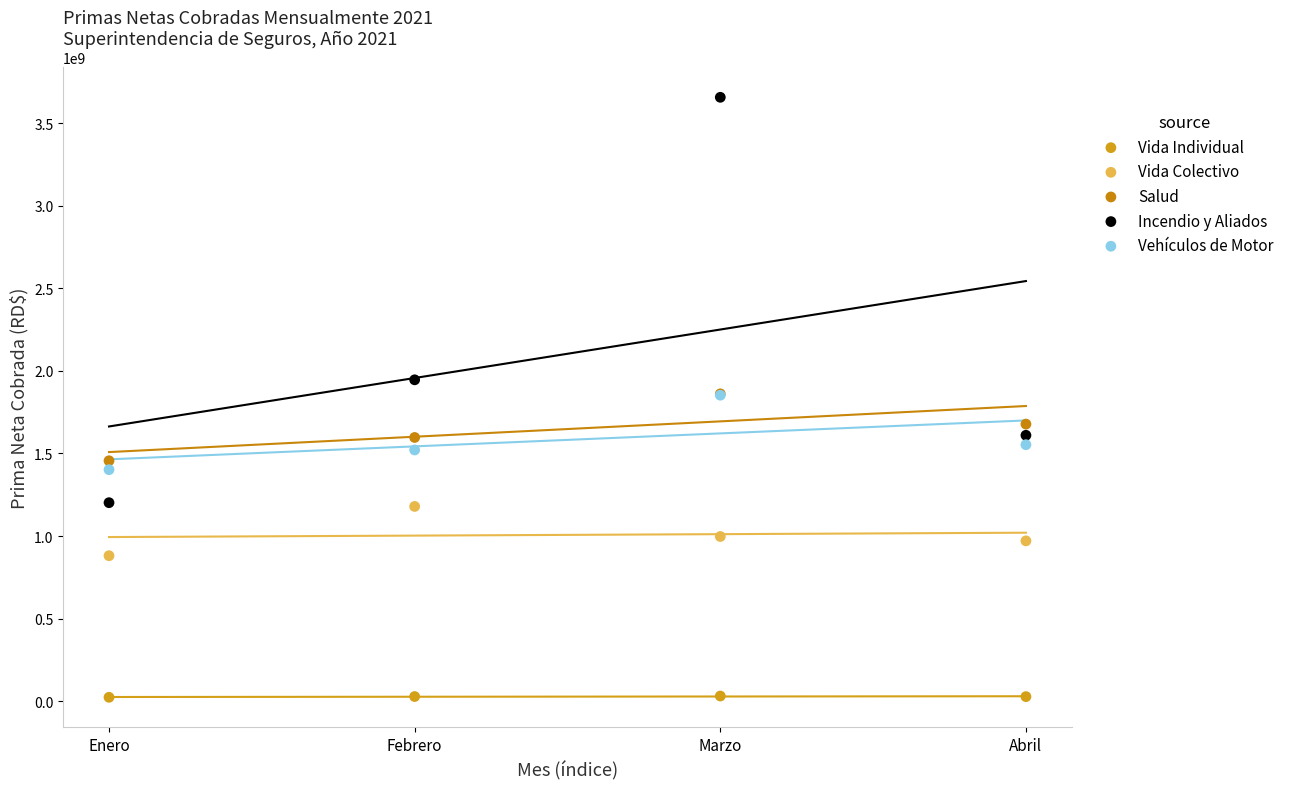

In the Incendio y Aliados series, what Y value is closest to 2428891452?

1945663200.2